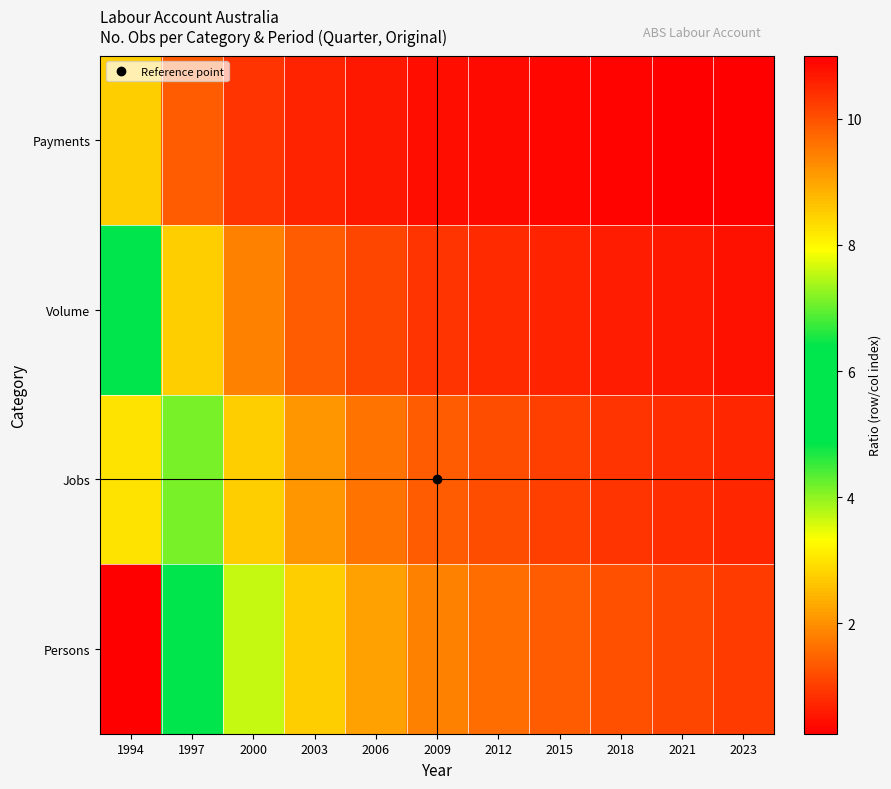

How many distinct data groups are displayed?

4